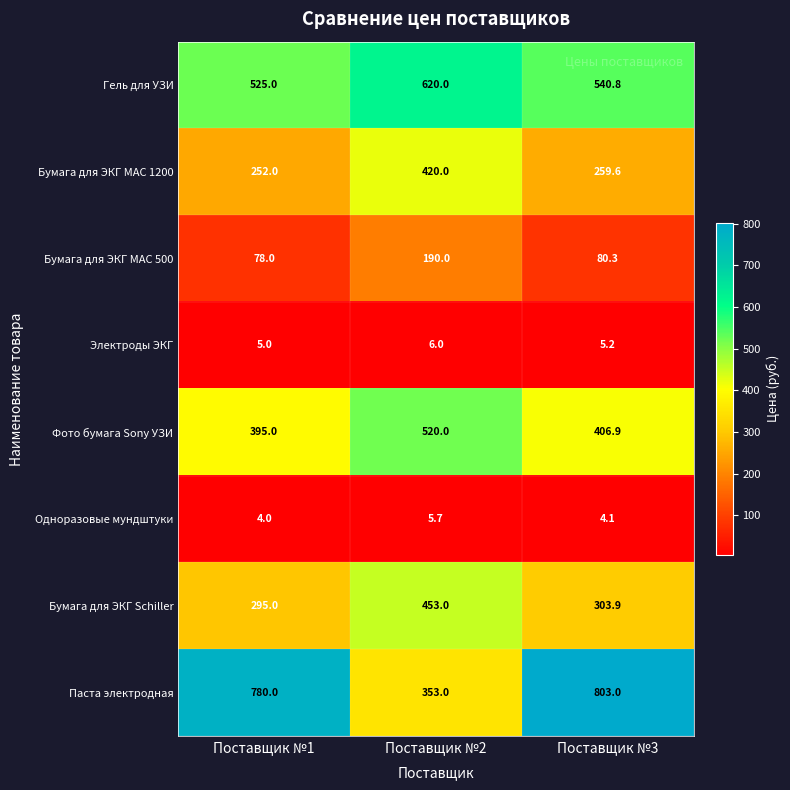

What is the difference between the highest and lowest values at Поставщик №1?

776.0